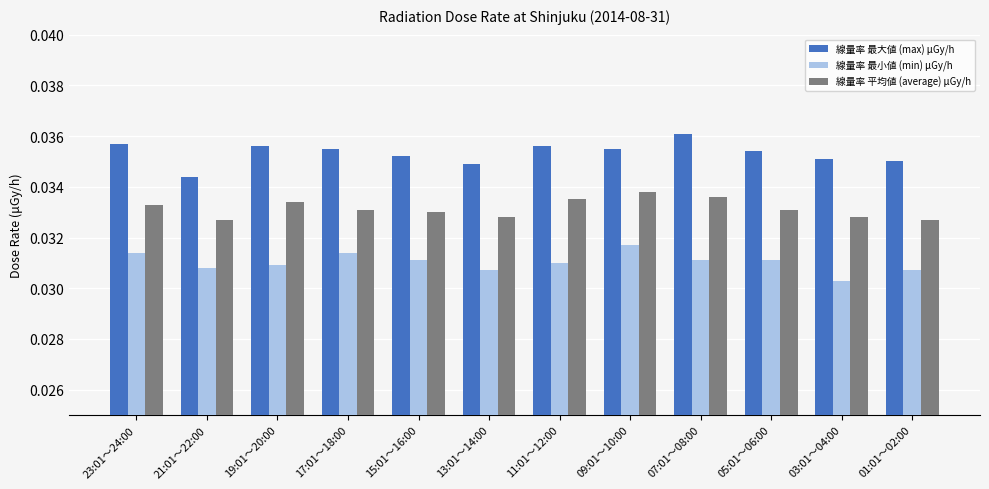

How many series are shown in this chart?

3